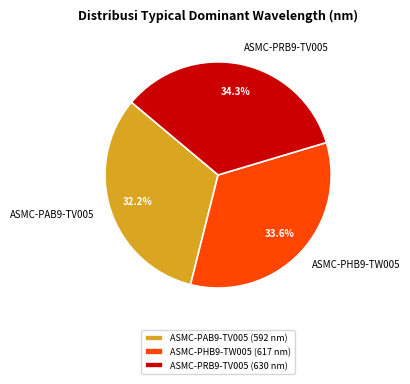

To the nearest percent, what is the difference between the largest and smallest slice percentages?

2%